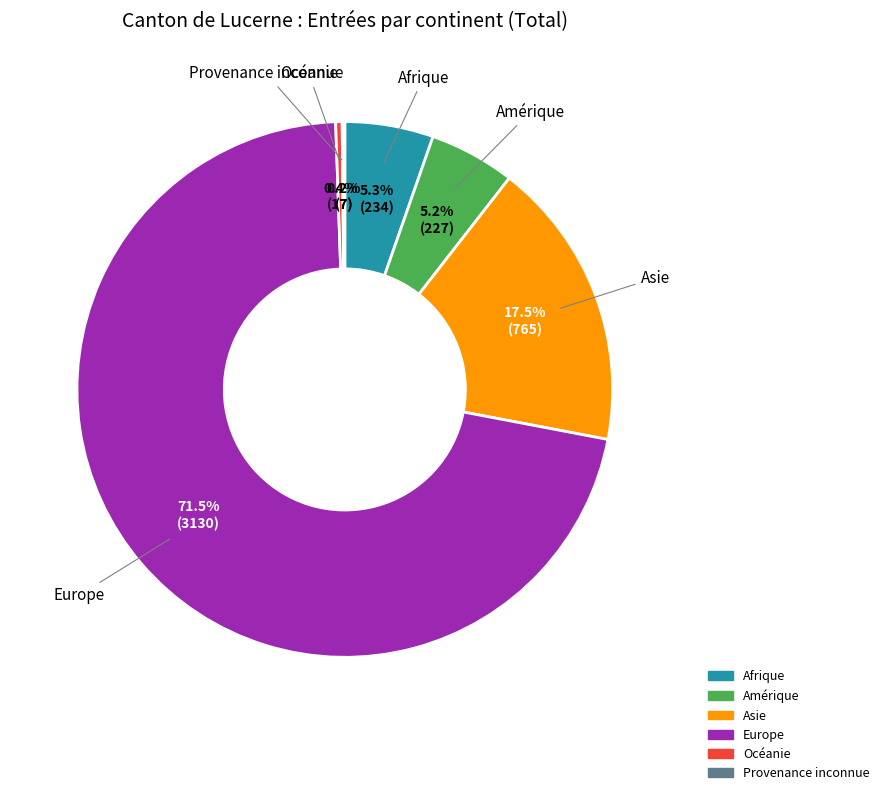

True or false: Amérique accounts for 1% of the total.

False